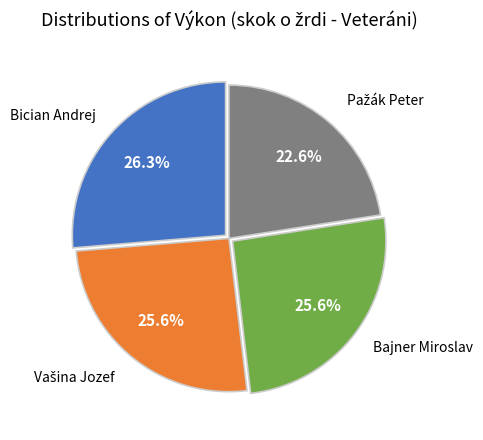

The Bician Andrej slice represents 15% of the pie. True or false?

False